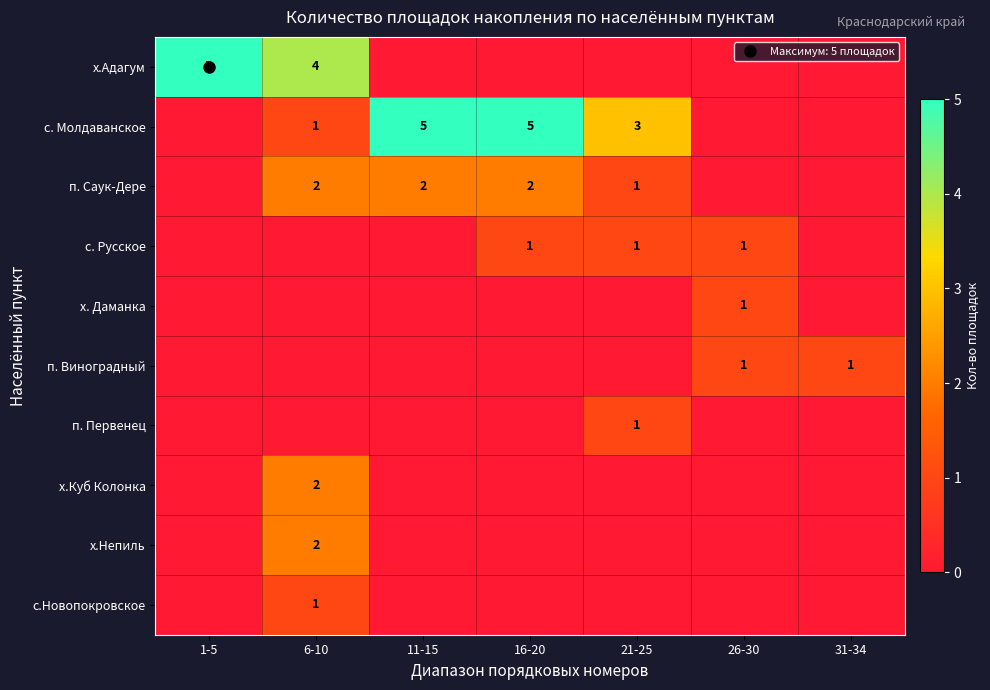

List the series in order of their peak value, lowest first.

с. Русское, х. Даманка, п. Виноградный, п. Первенец, с.Новопокровское, п. Саук-Дере, х.Куб Колонка, х.Непиль, х.Адагум, с. Молдаванское